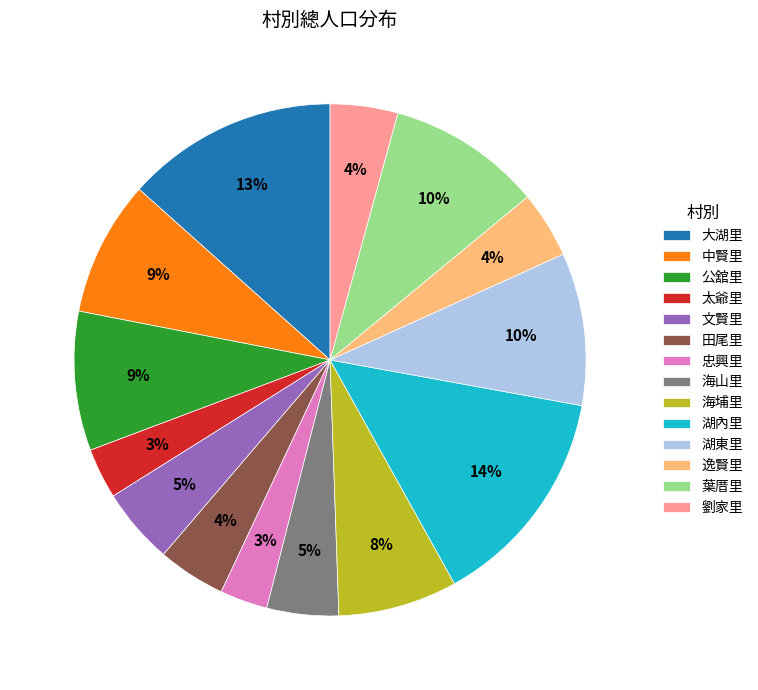

Is there a majority slice in this chart?

No